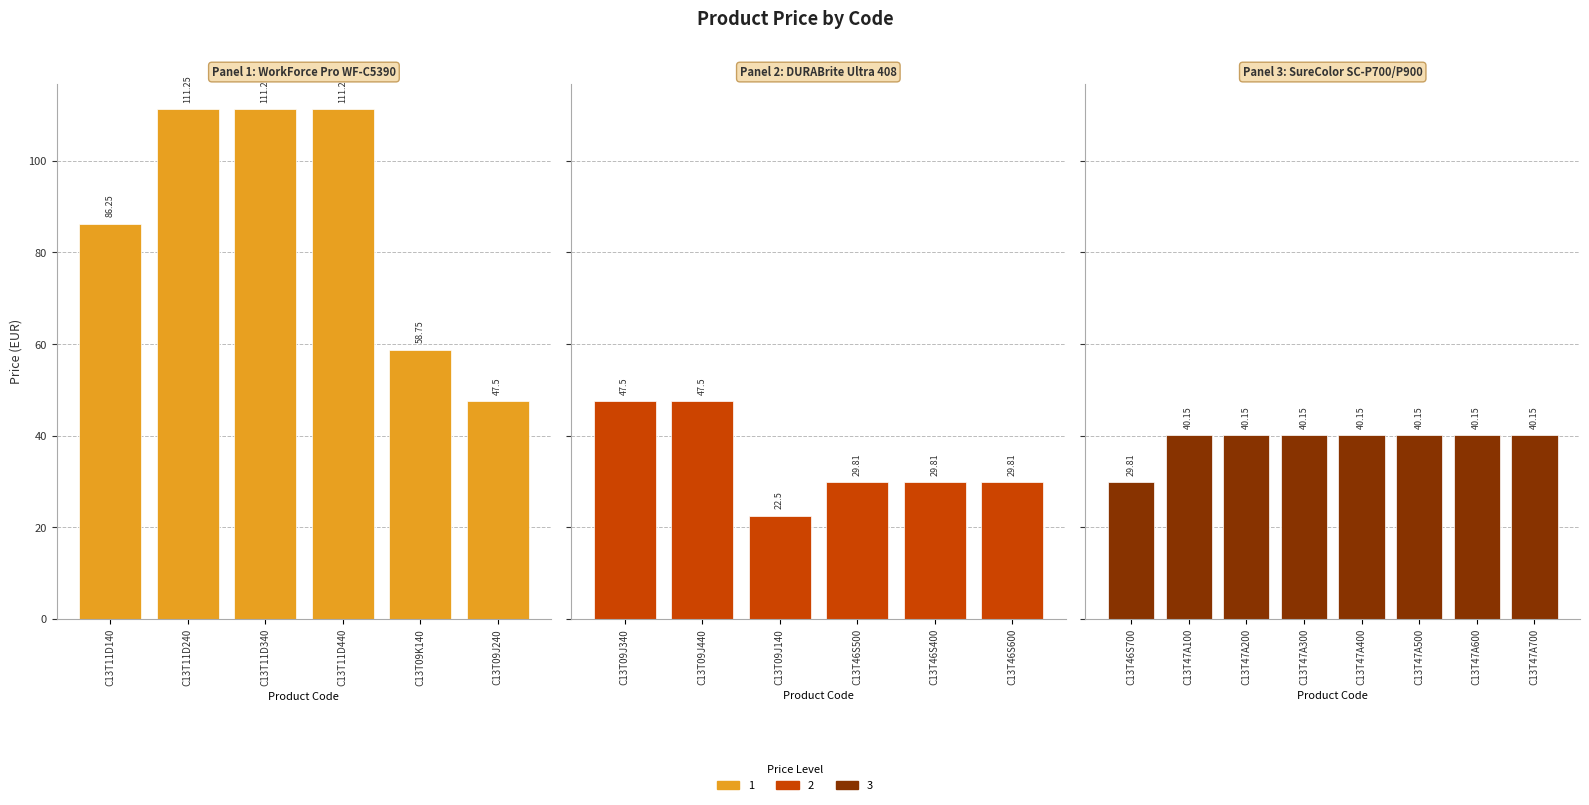

What is the greatest value displayed?

111.2